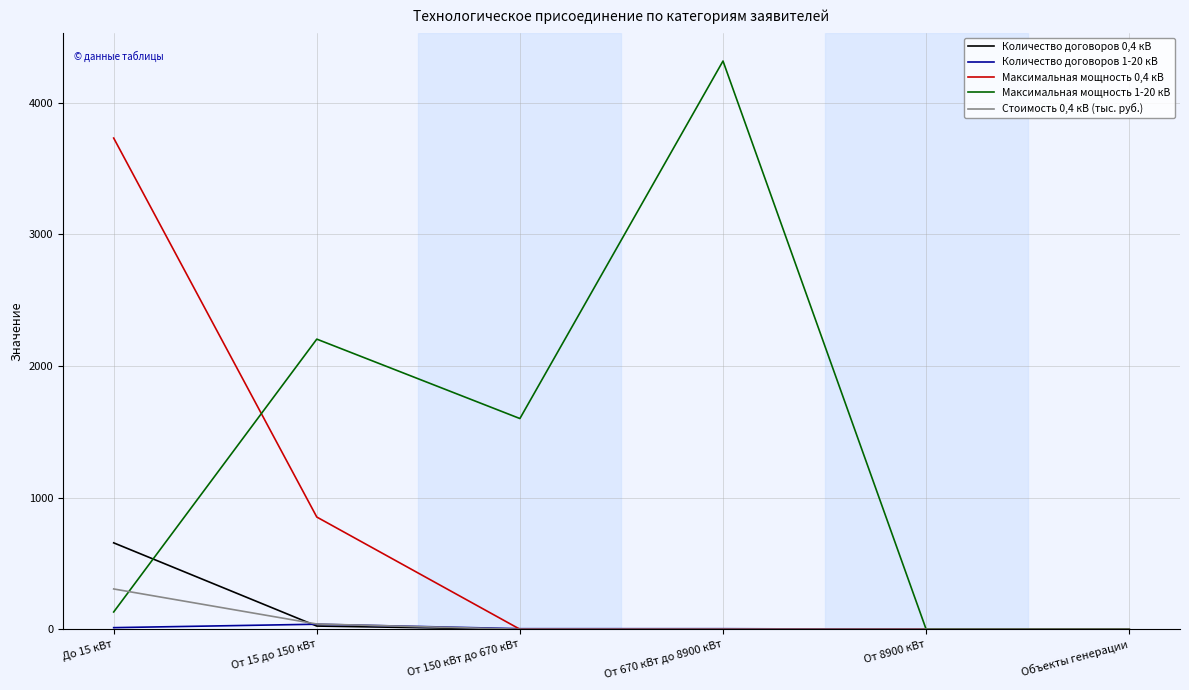

True or false: Максимальная мощность 0,4 кВ and Максимальная мощность 1-20 кВ cross at least once.

True